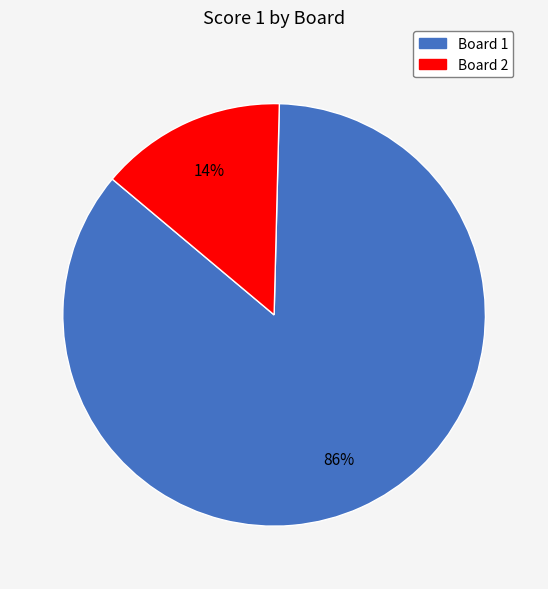

To the nearest percent, what percentage of the pie is Board 2?

14%